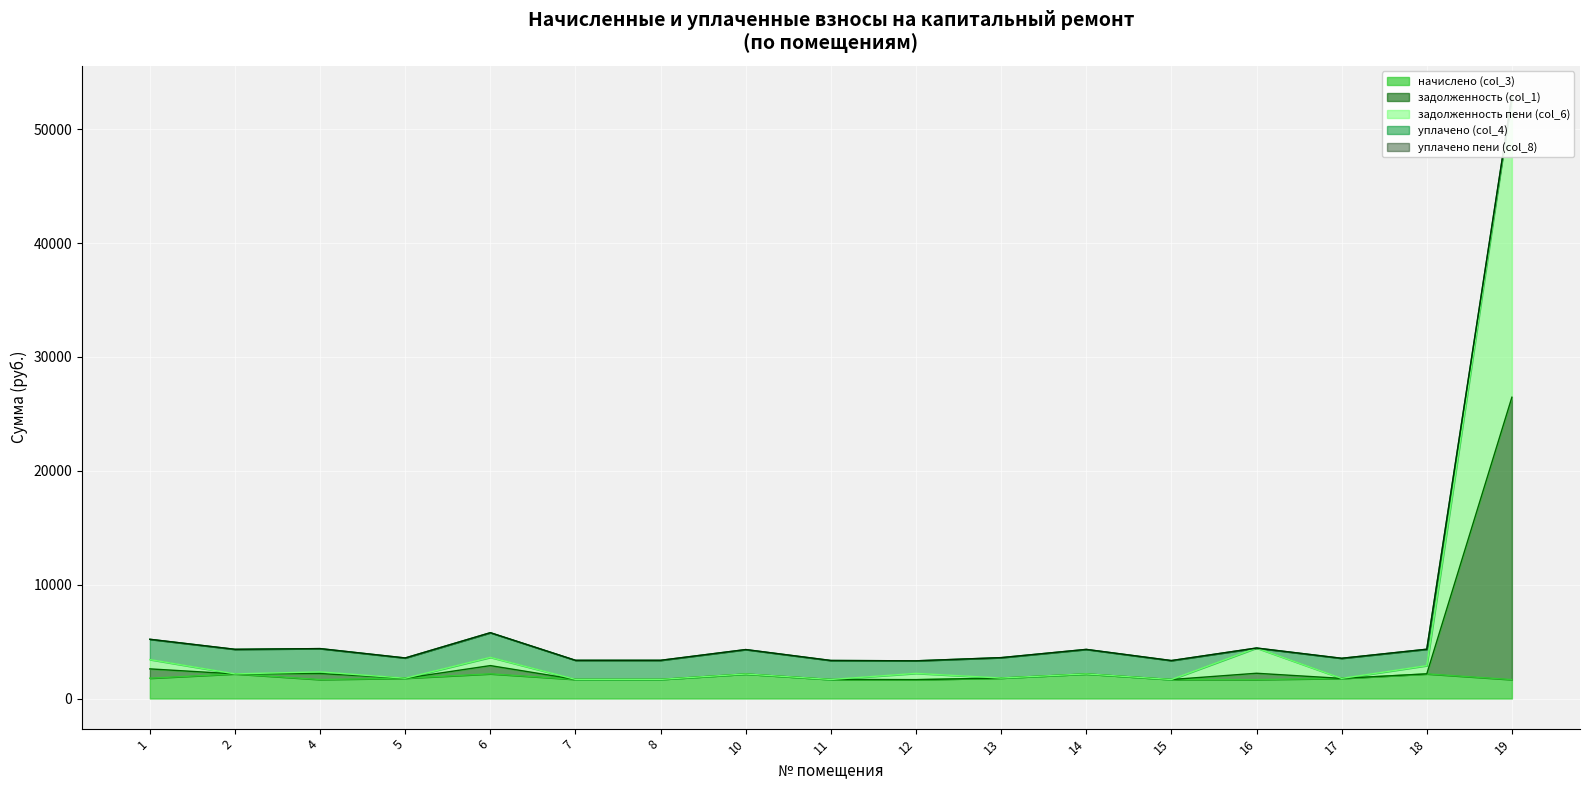

Where does the начислено (col_3) series first go above 1766?

1